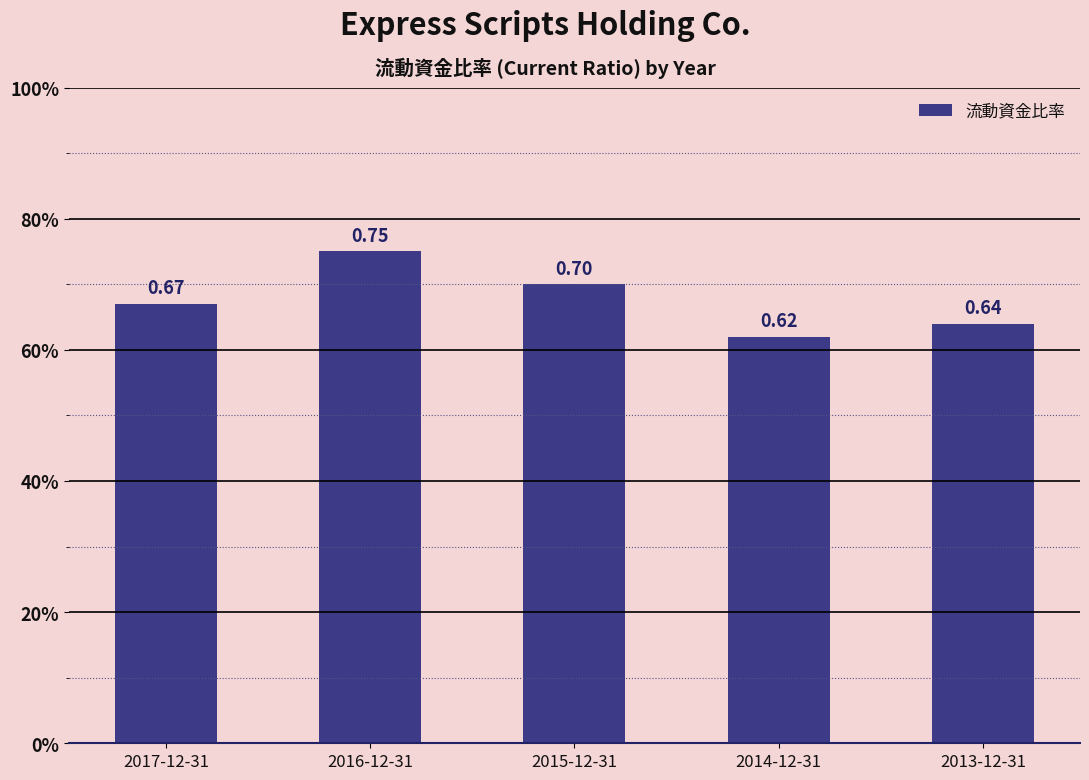

List the labels in order of value, largest first.

2016-12-31, 2015-12-31, 2017-12-31, 2013-12-31, 2014-12-31